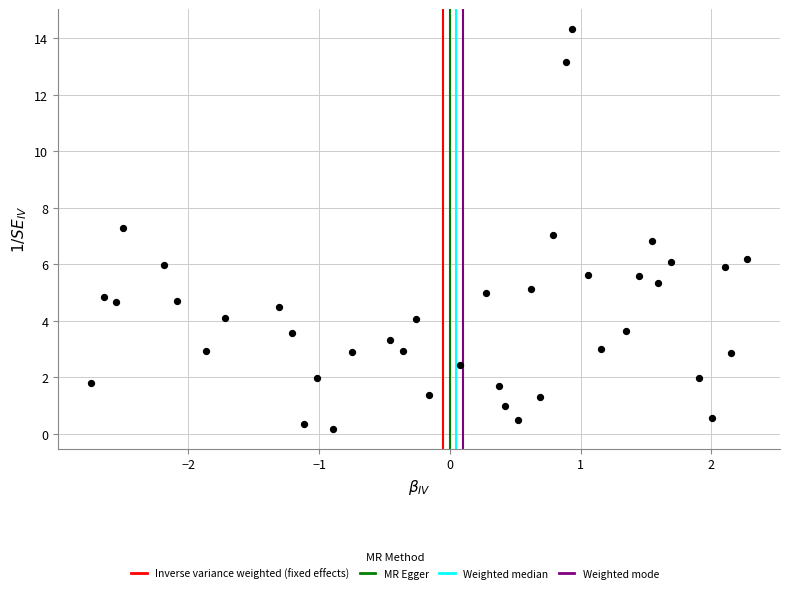

What is the range of X values (max minus min)?

5.0